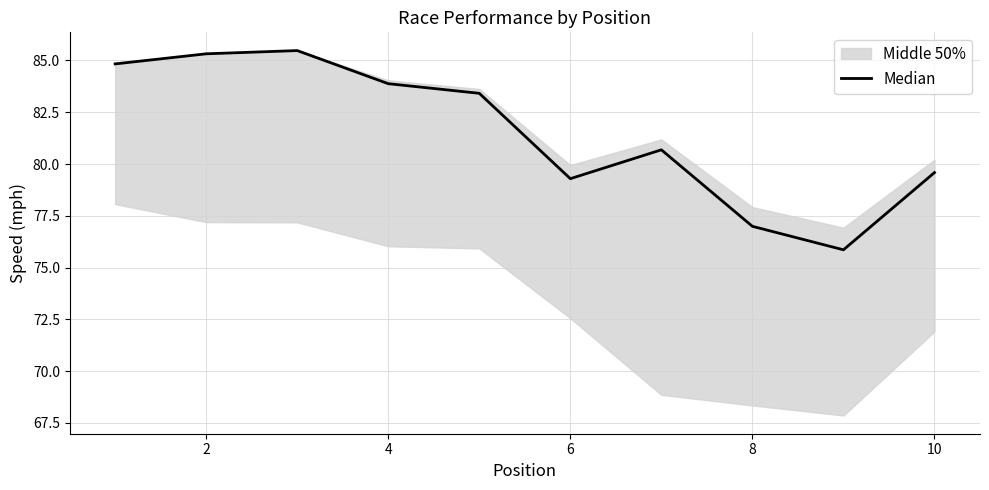

What is the difference between the maximum and second lowest values?

8.5